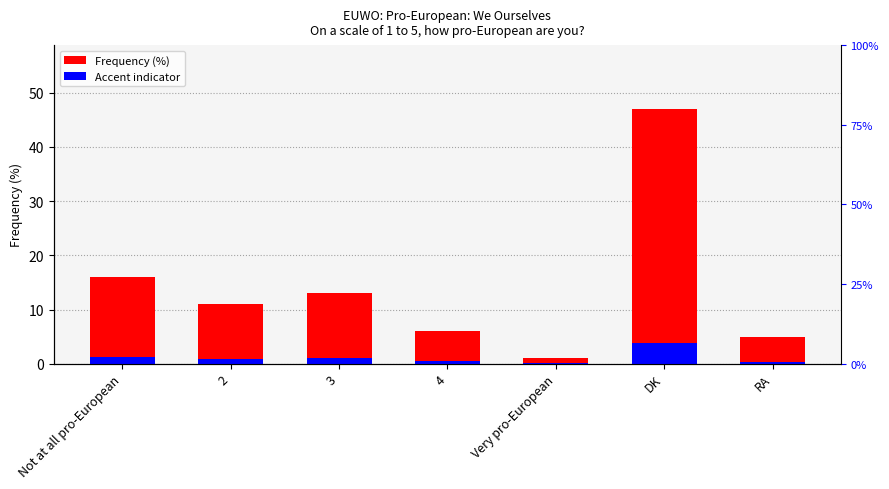

Which has a higher value, 3 or DK?

DK